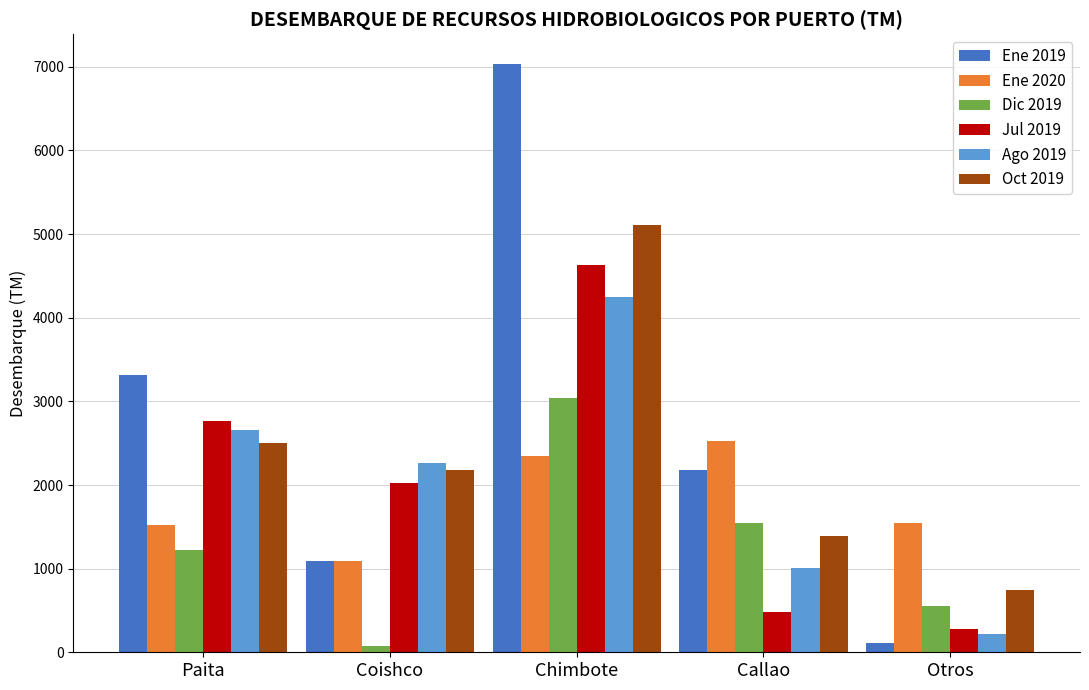

What position from the right is Coishco?

4